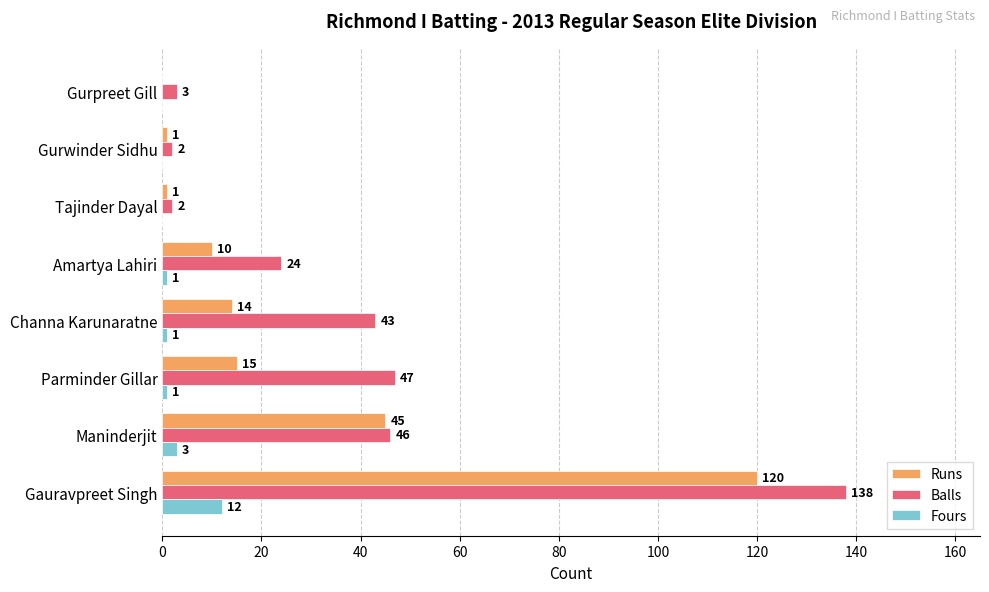

Count the number of data series in this chart.

3